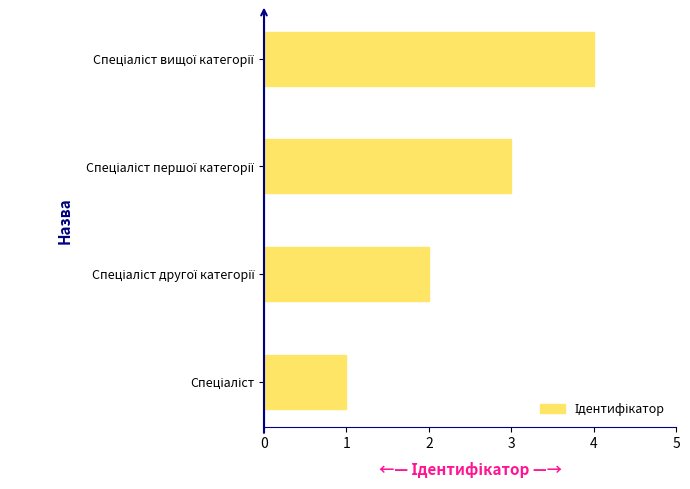

What is the greatest value displayed?

4